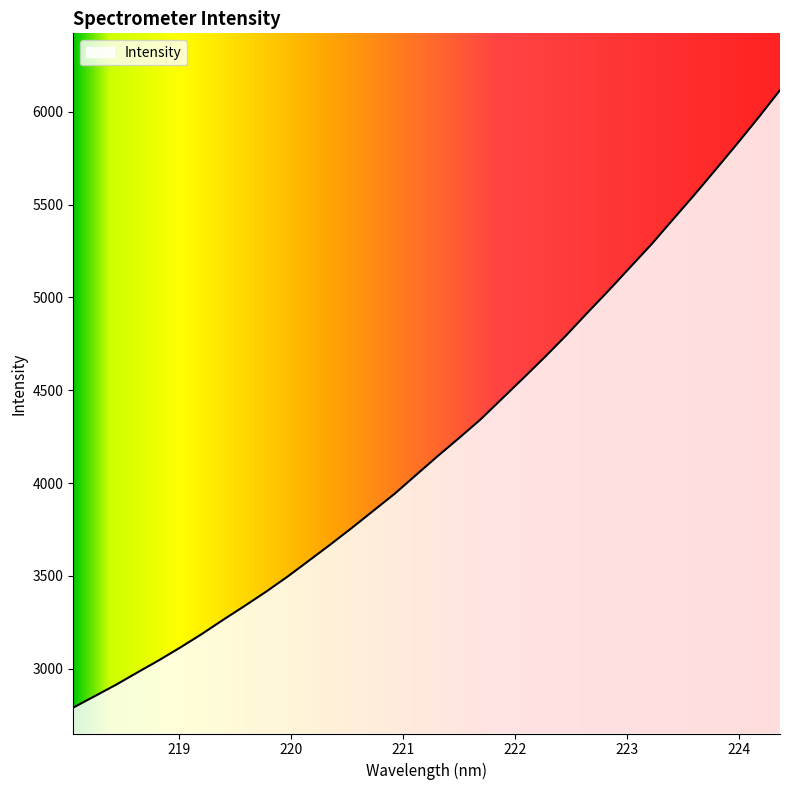

What is the minimum value shown in the chart?

2790.3